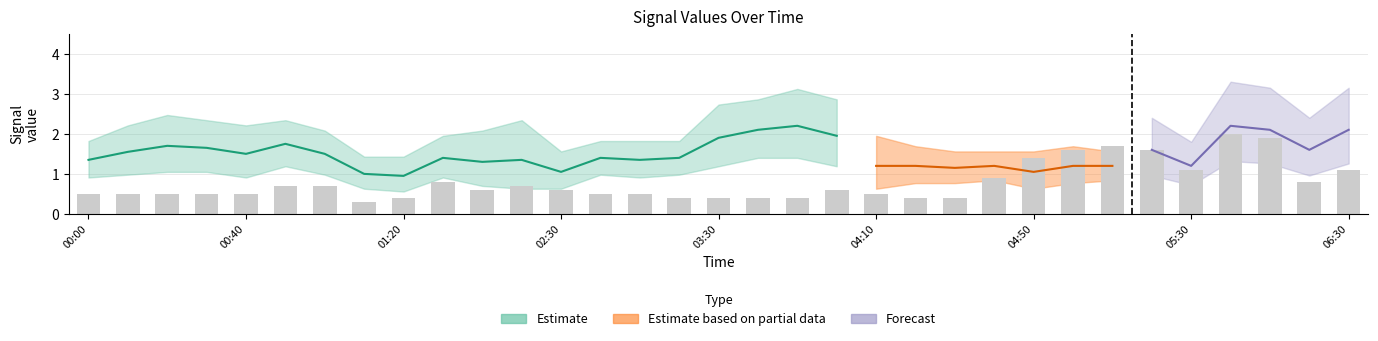

Does the chart contain stacked bars?

No